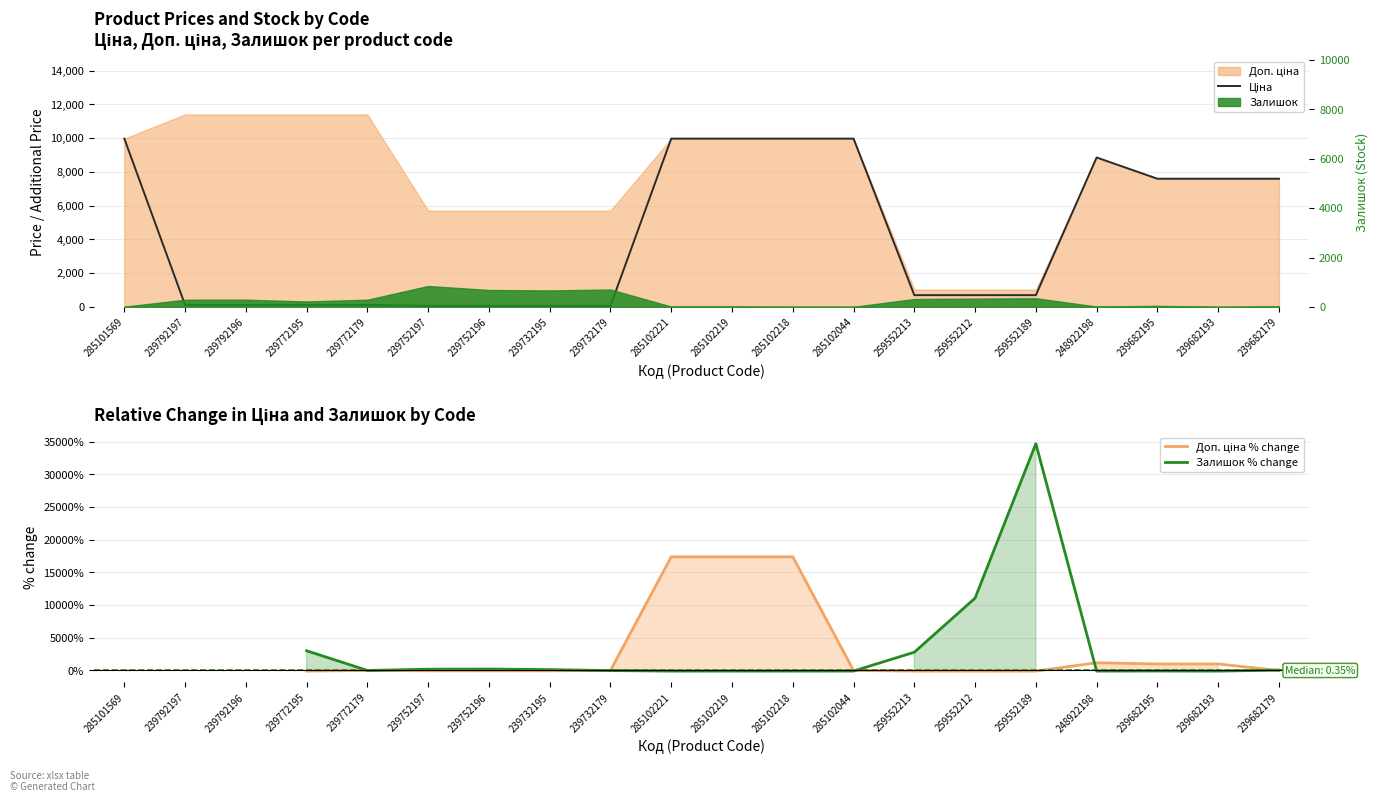

Which category has the highest value across all series?

239792197